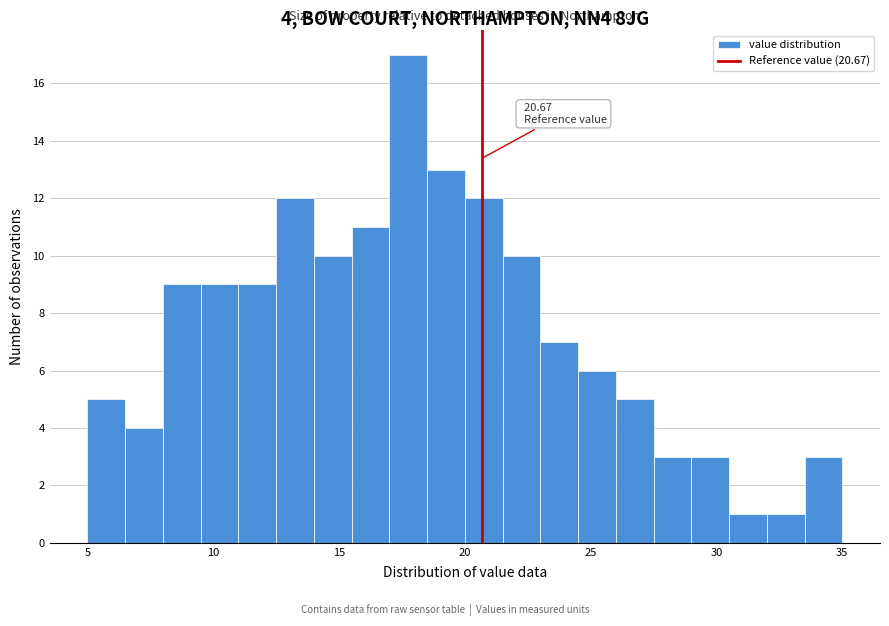

Read against the x-axis, roughly where is the centre of the tallest bar?

18.0